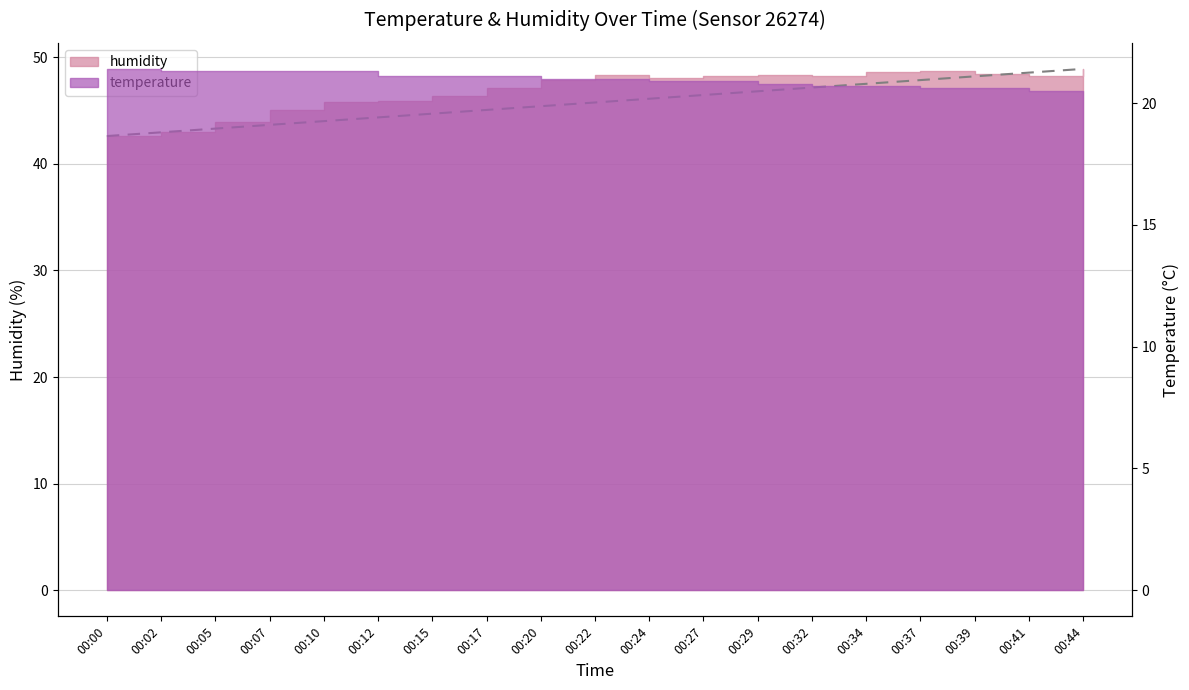

Rank the series by their maximum value, from lowest to highest.

temperature, humidity